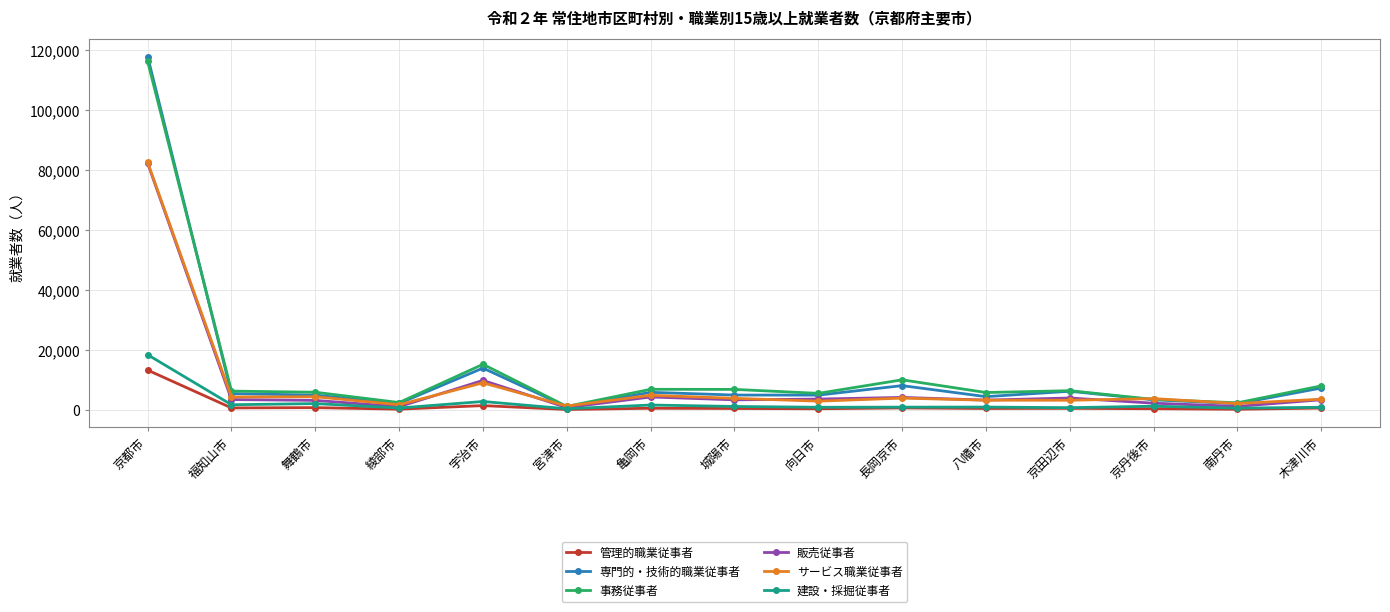

Where is サービス職業従事者 nearest to the value 41970?

宇治市